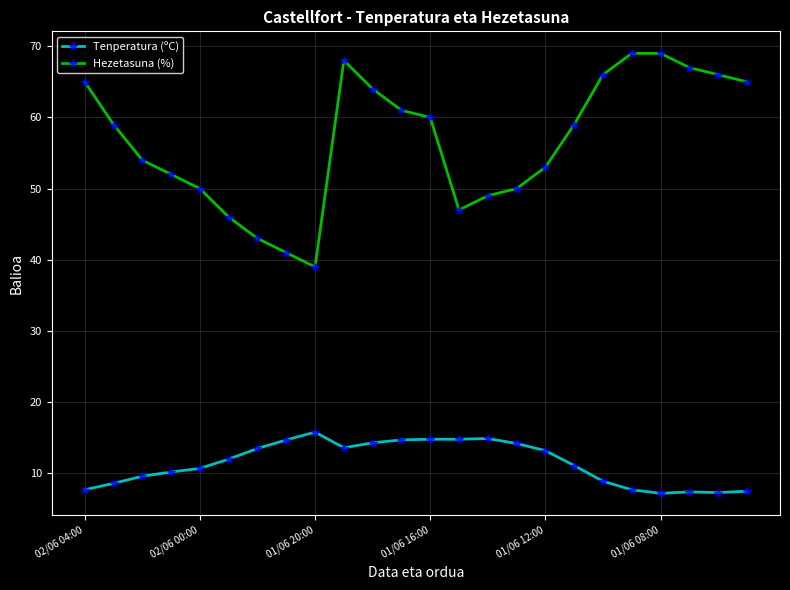

What is the minimum value for Hezetasuna (%)?

39.0